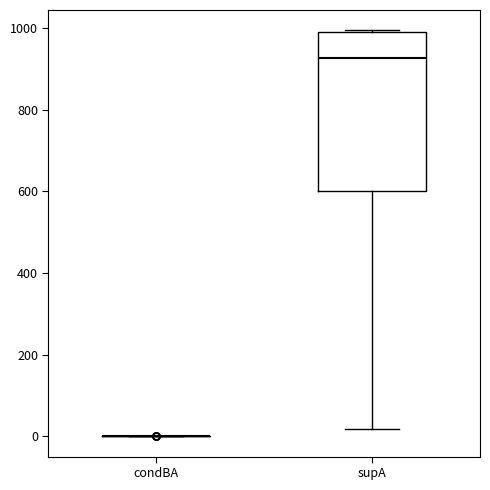

Reading left to right, transcribe this box plot: for each box, give where its median line is, the range the box spans, and where its two whiskers end, as read against the y-axis. The values are not printed on the chart, so give them approximately, as read against the axis.

condBA: box collapsed to a line at 0, whiskers 0 to 0
supA: median 920, box 600 to 1000, whiskers 20 to 1000